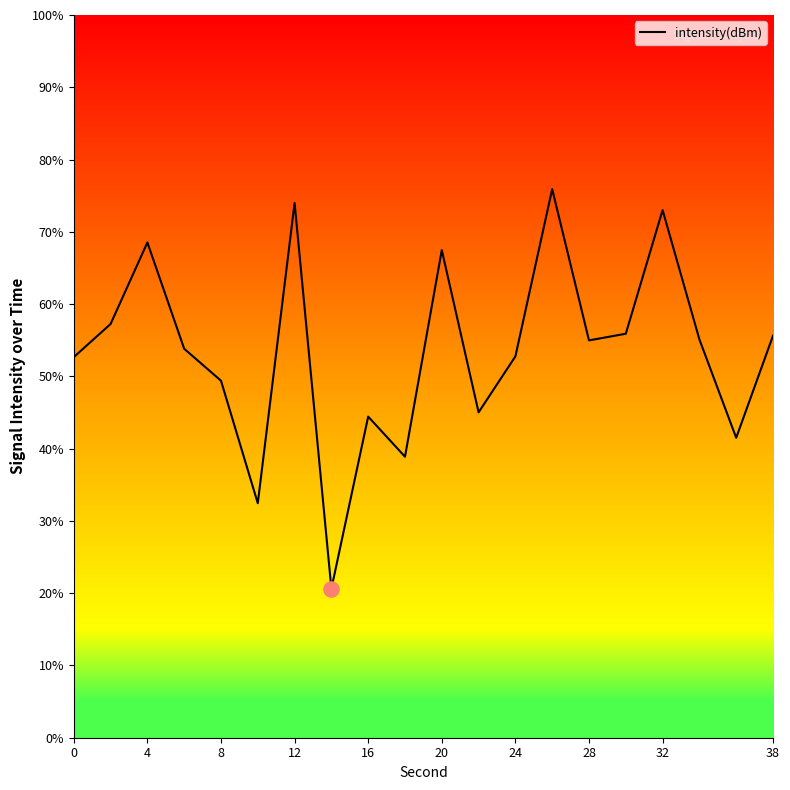

What is the minimum value shown in the chart?

20.6